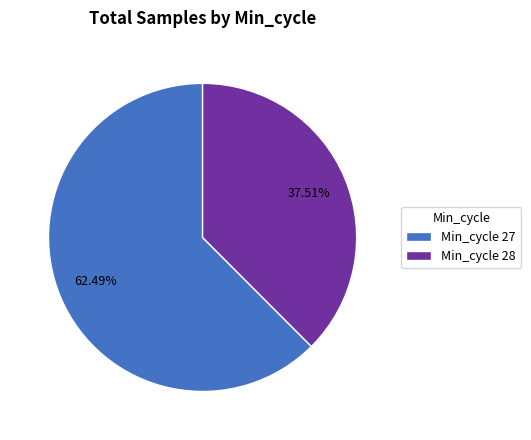

Does Min_cycle 28 account for over 50% of the chart?

No